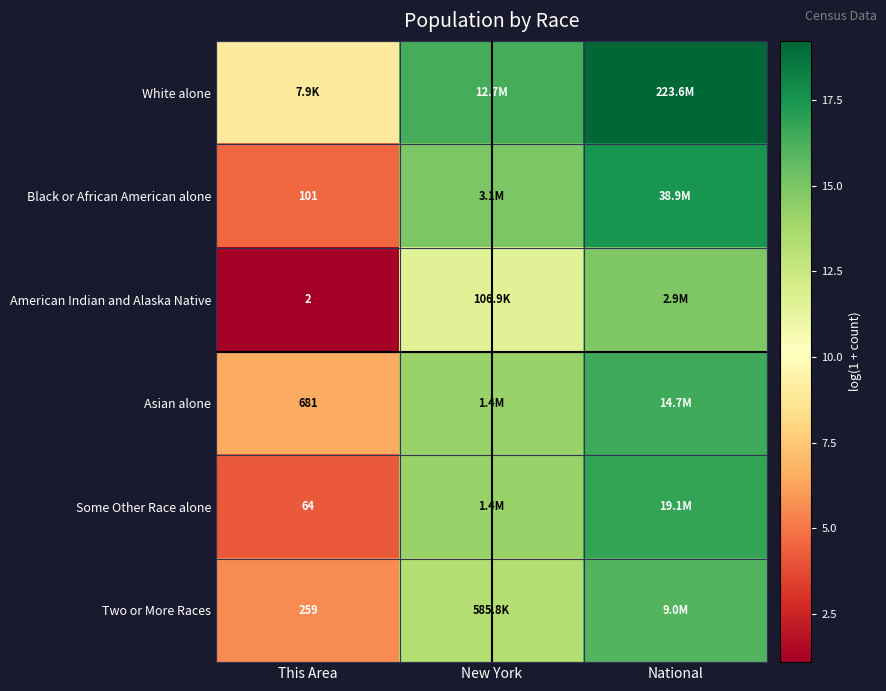

Count the number of categories in the chart.

3